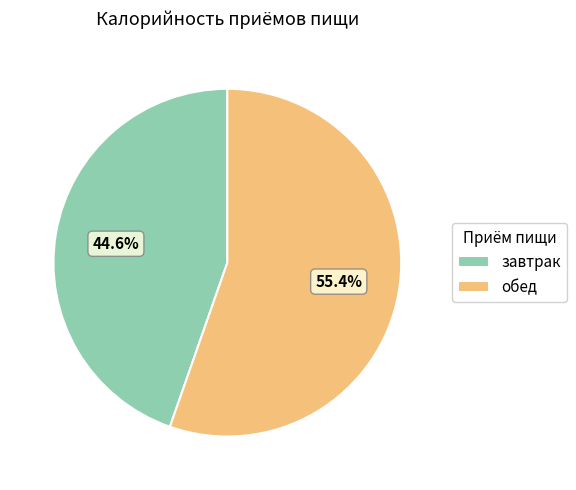

To the nearest percent, what percentage of the pie is обед?

55%